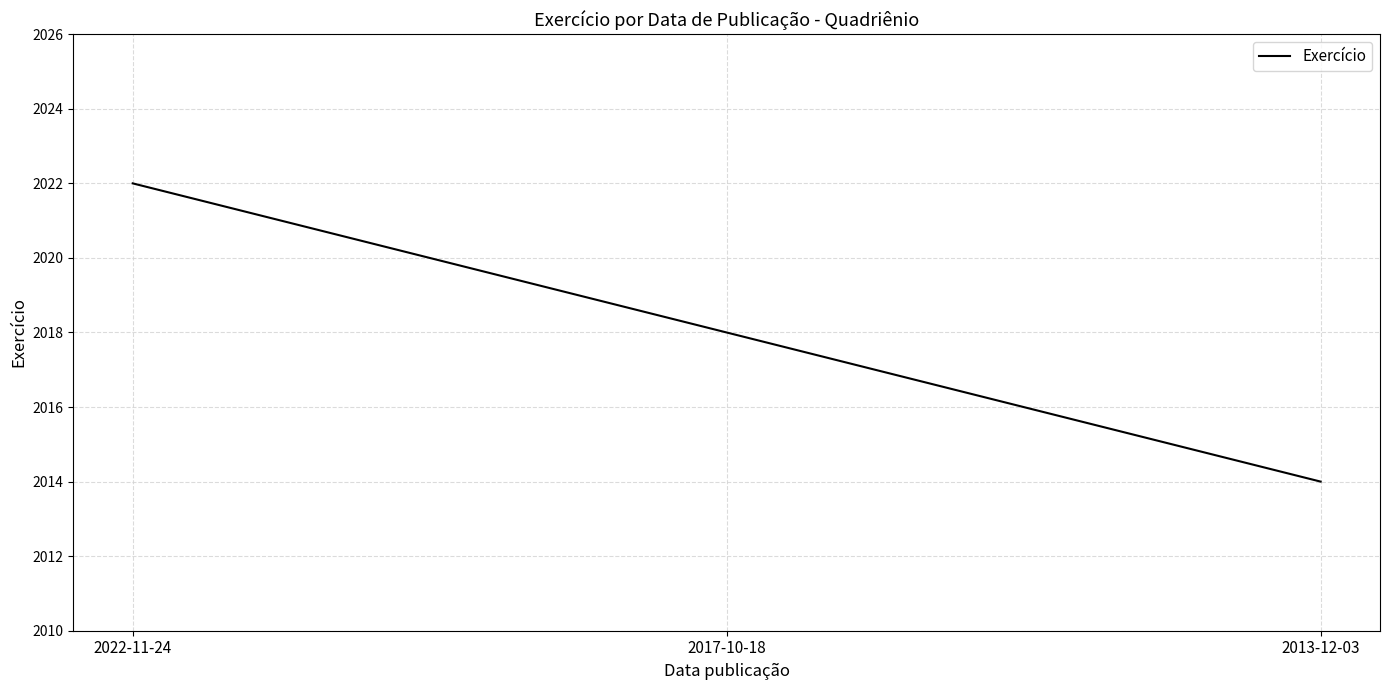

What position from the left is 2013-12-03?

3